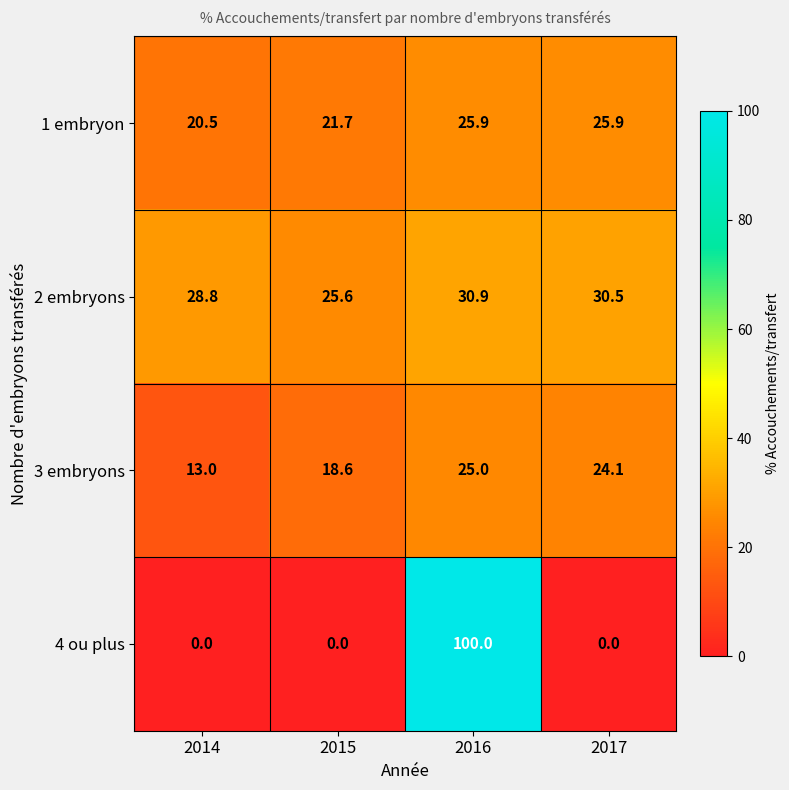

Which series changed the most between 2014 and 2017?

3 embryons